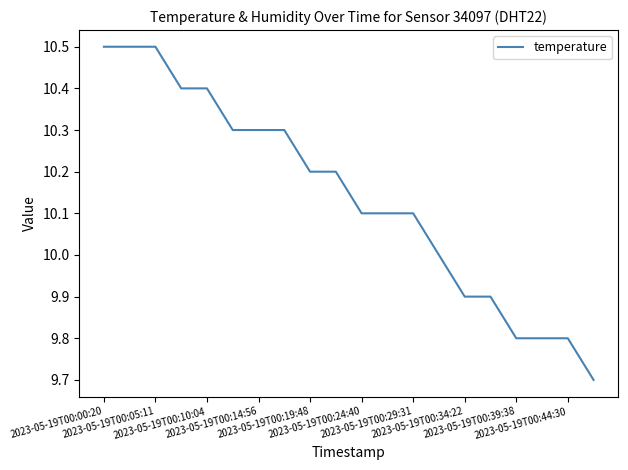

What is the difference between the maximum and minimum values?

0.8